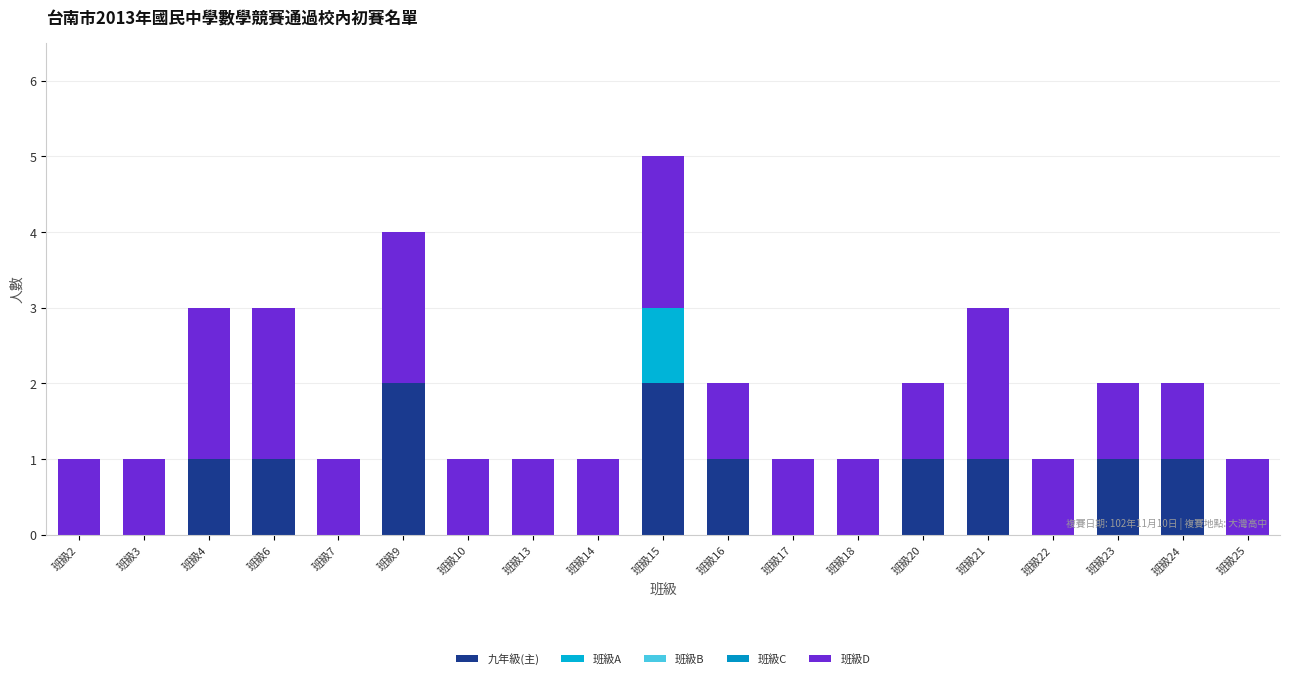

How many distinct data groups are displayed?

3